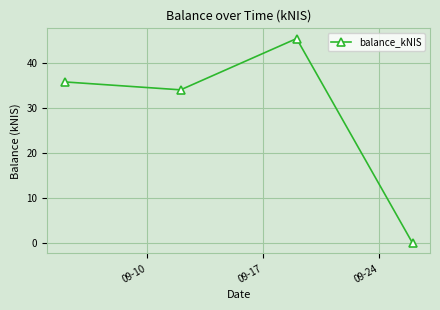

What is the average value?

28.8